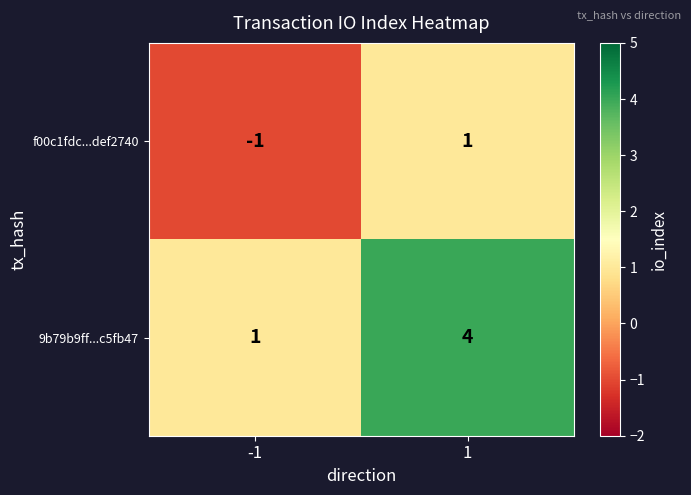

What is the difference between the highest and lowest values at 1?

3